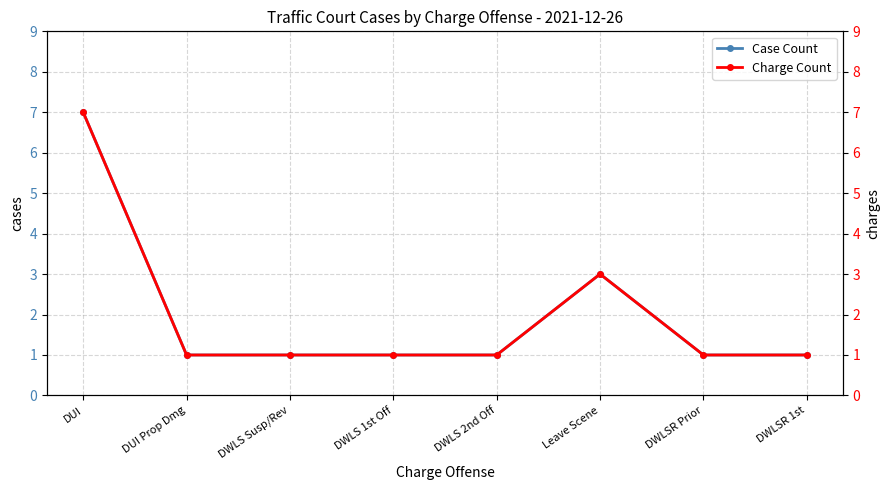

Does the chart display data point markers on the line(s)?

Yes